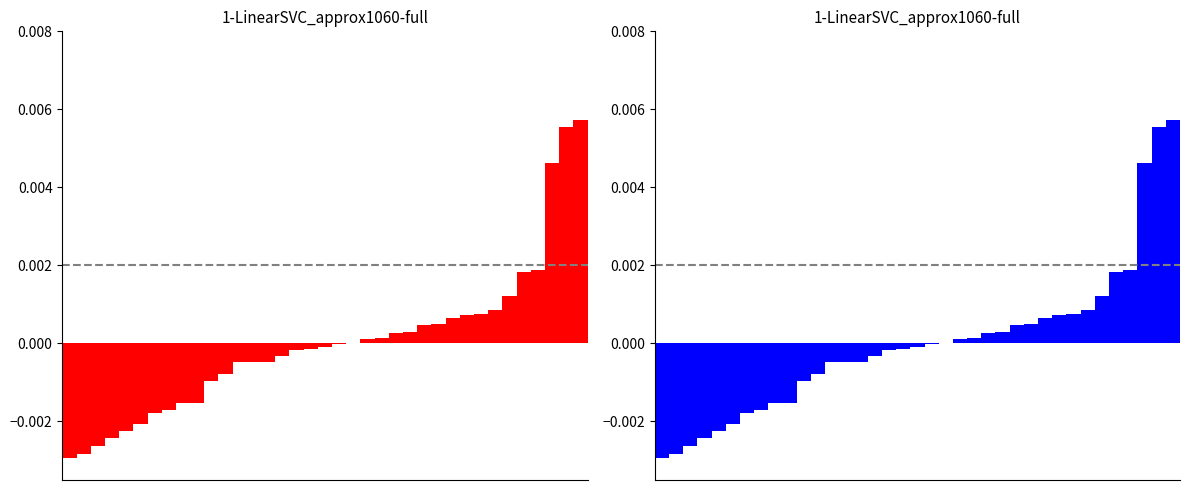

Which category has the highest value across all series?

36